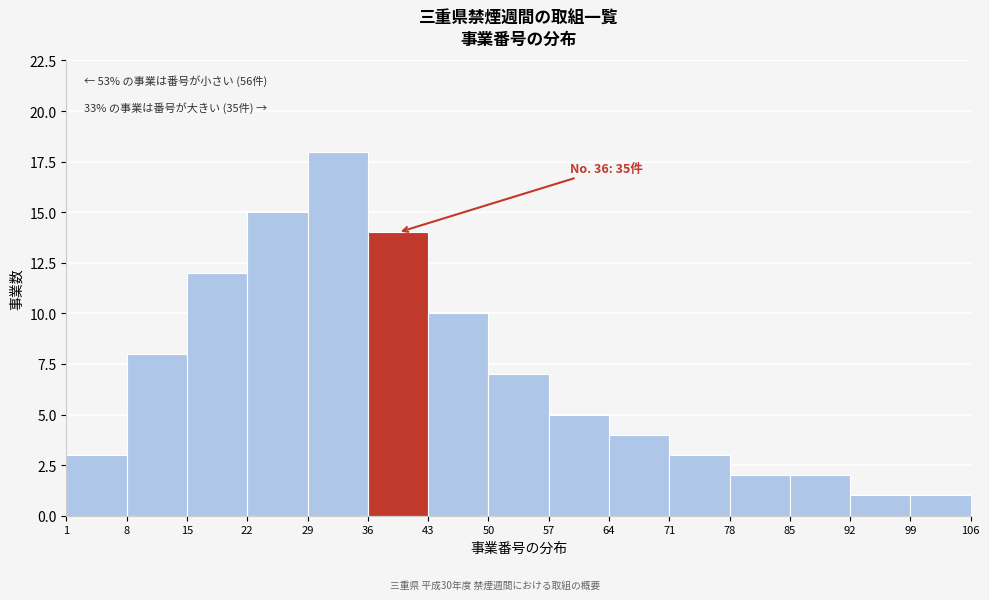

Over which range of the x-axis is the bar tallest?

29 to 36